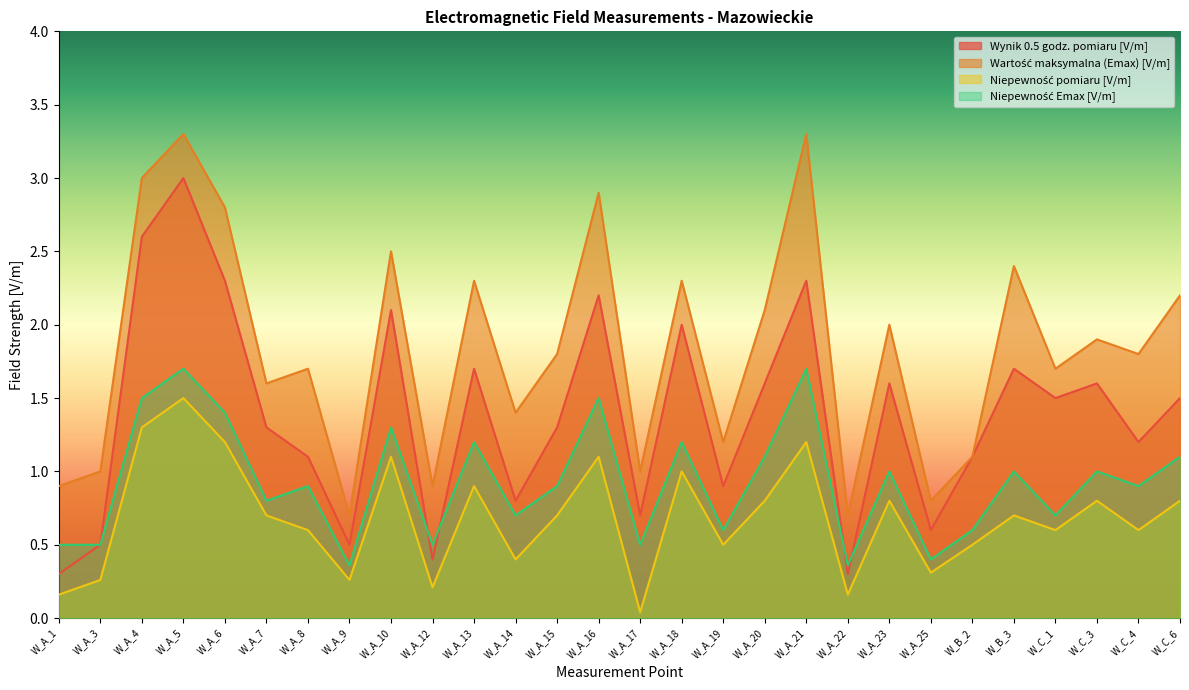

True or false: Niepewność Emax [V/m] has more than 1 points higher than both neighbors.

True